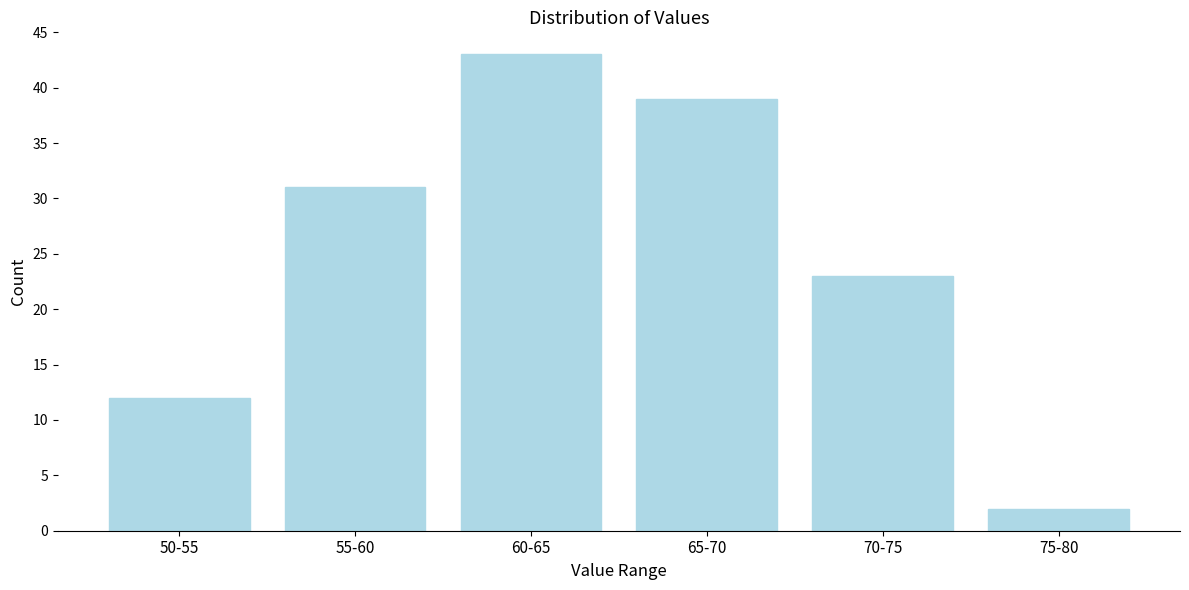

Reading left to right, extract all data points from this chart.

12	31	43	39	23	2